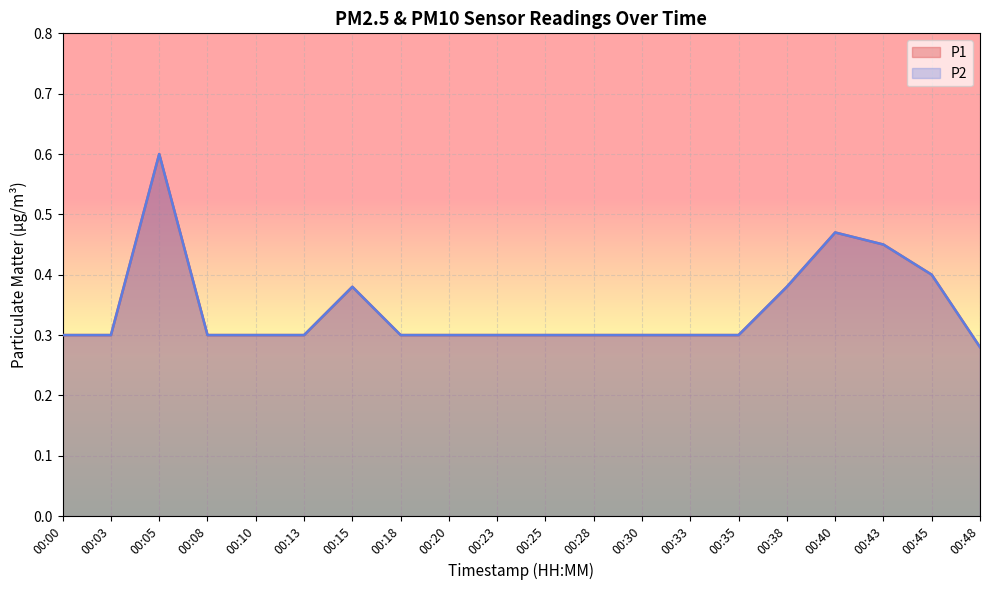

True or false: P1 and P2 cross at least once.

False